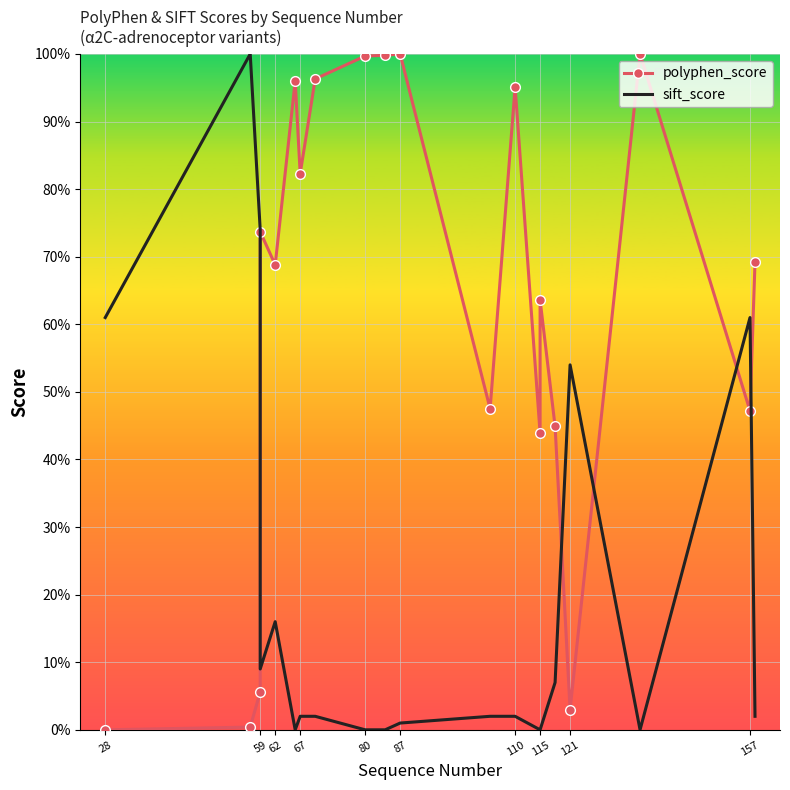

Between 87 and 13, which is larger?

87